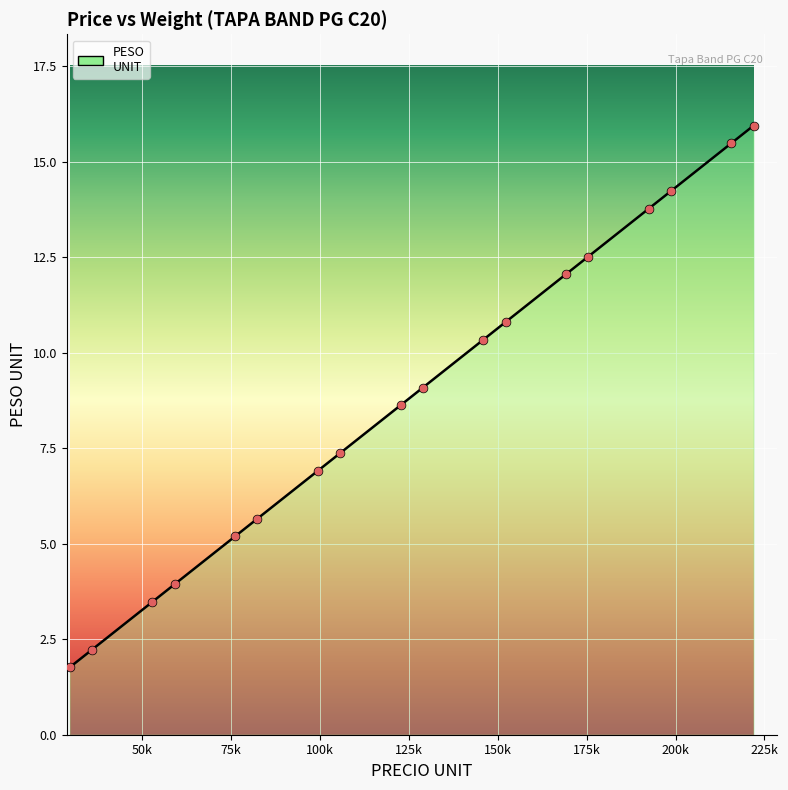

Between 215660 and 122695, which is larger?

215660